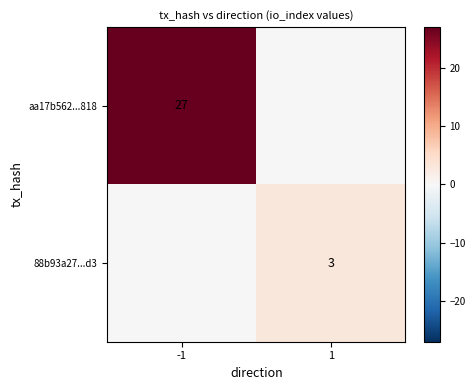

True or false: aa17b562...818 has a value of 46 at -1.

False